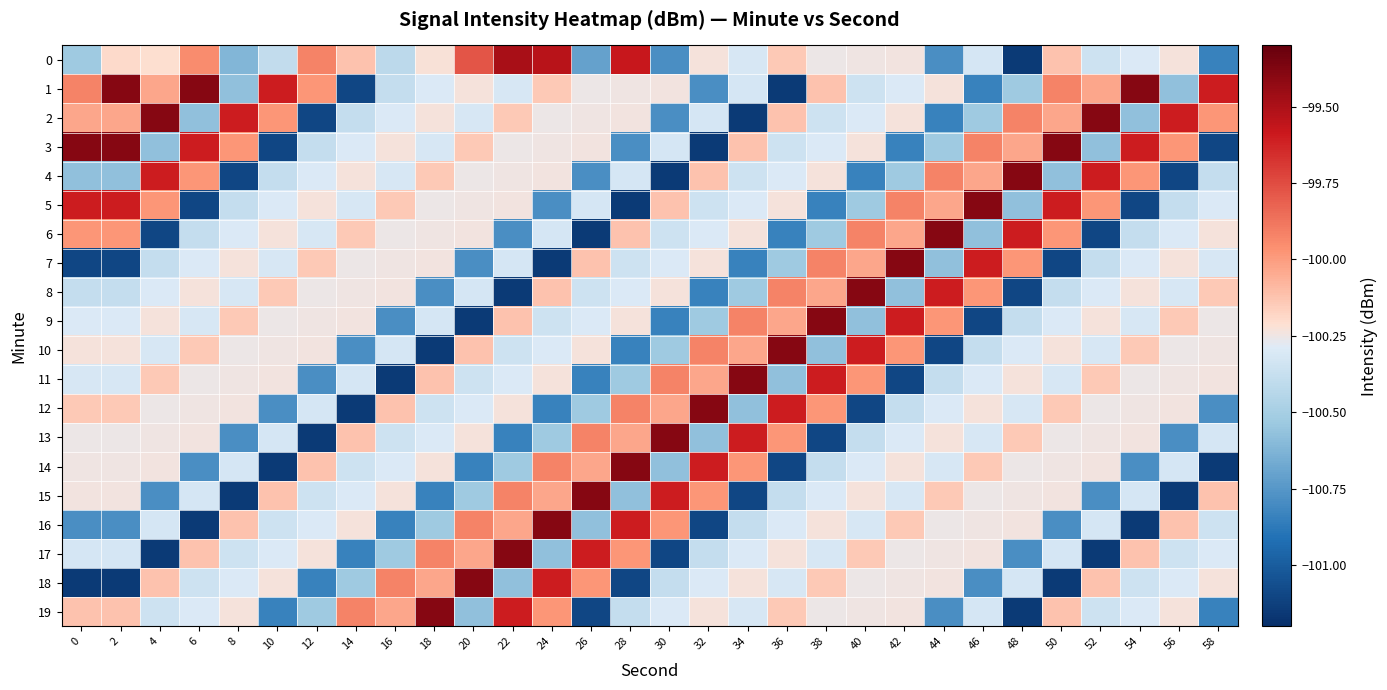

At which category does the chart reach its peak across all series?

2